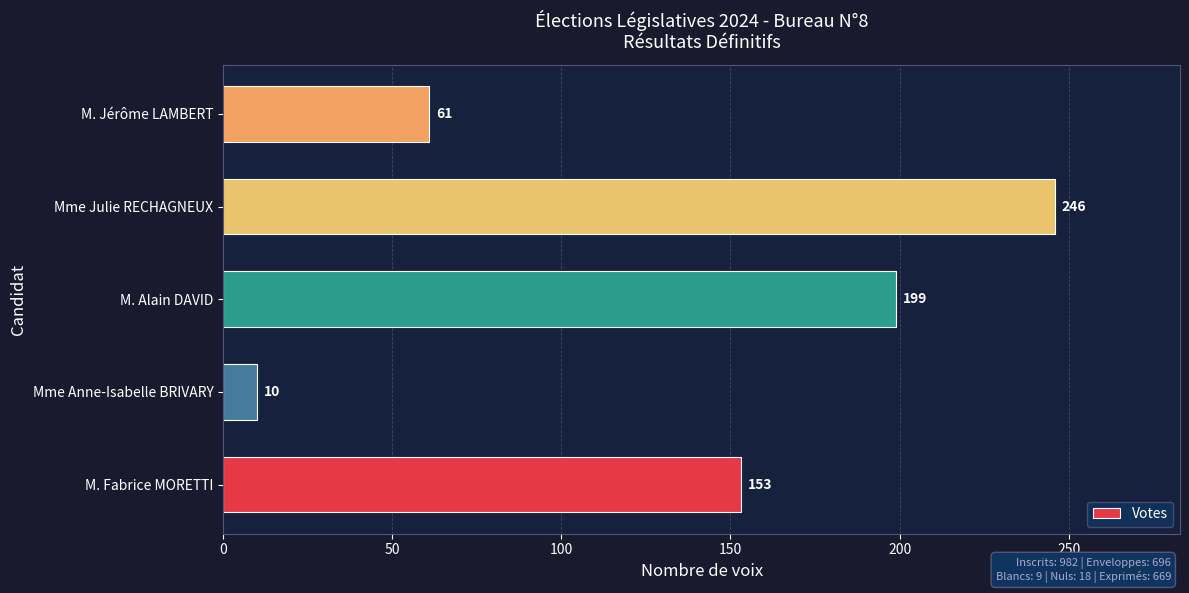

What is the ratio of the value at M. Alain DAVID to the value at M. Jérôme LAMBERT?

3.3